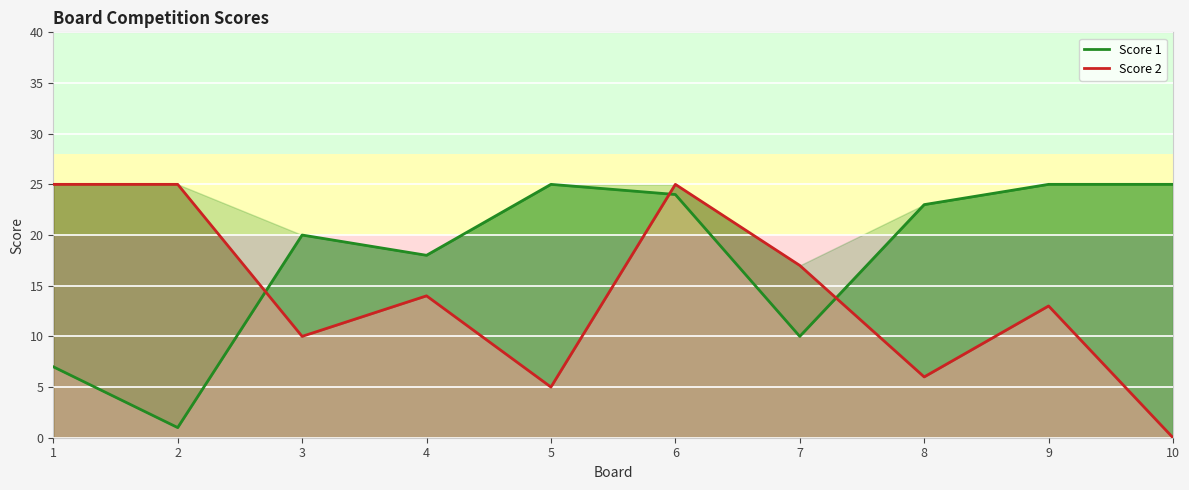

Rank the series by their average value, from highest to lowest.

Score 1, Score 2